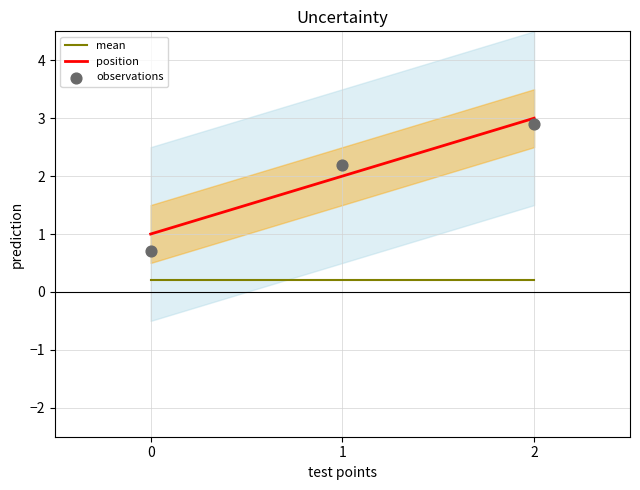

At how many categories does at least one series exceed 0?

3